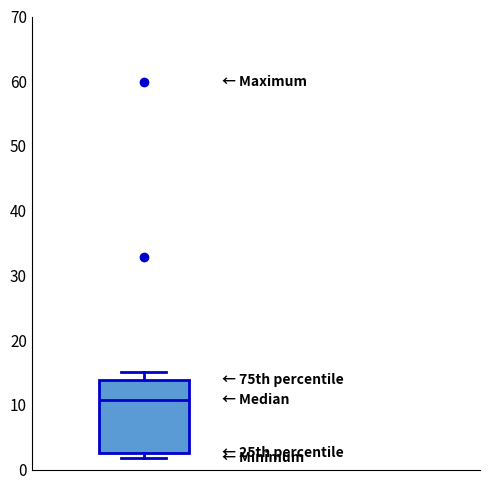

Where does the median line of the box sit on the y-axis? The values are not printed on the chart, so give them approximately, as read against the axis.

11